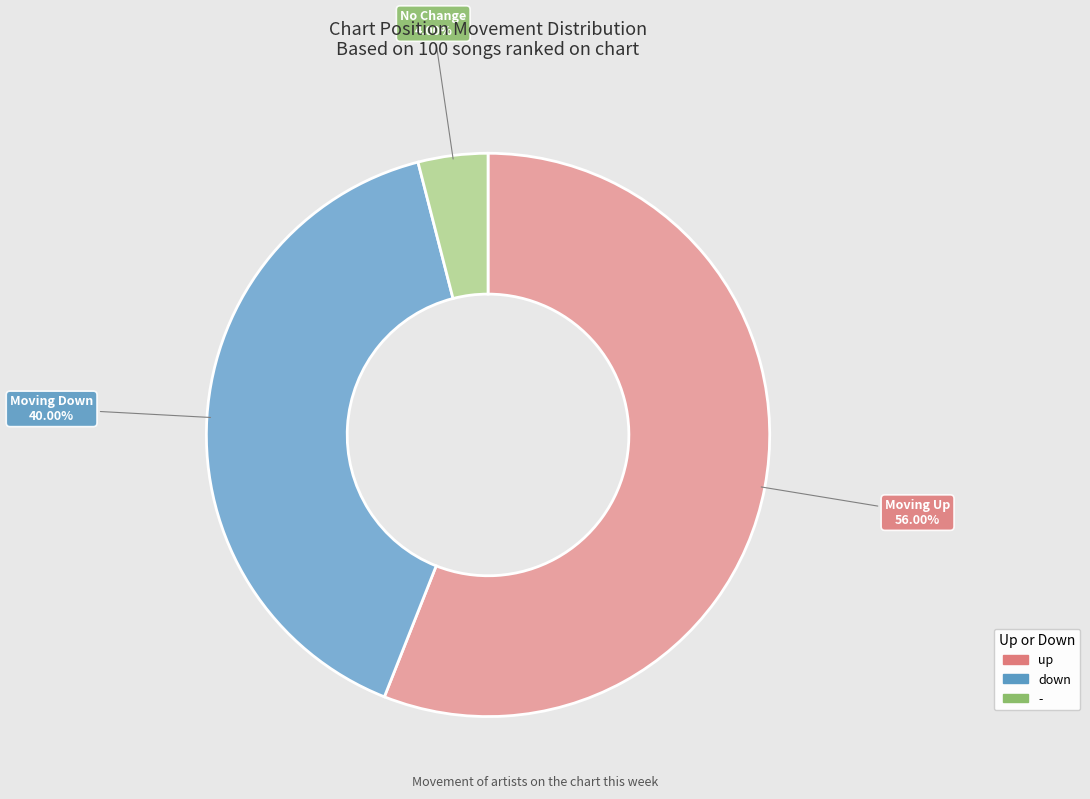

True or false: up accounts for 56% of the total.

True